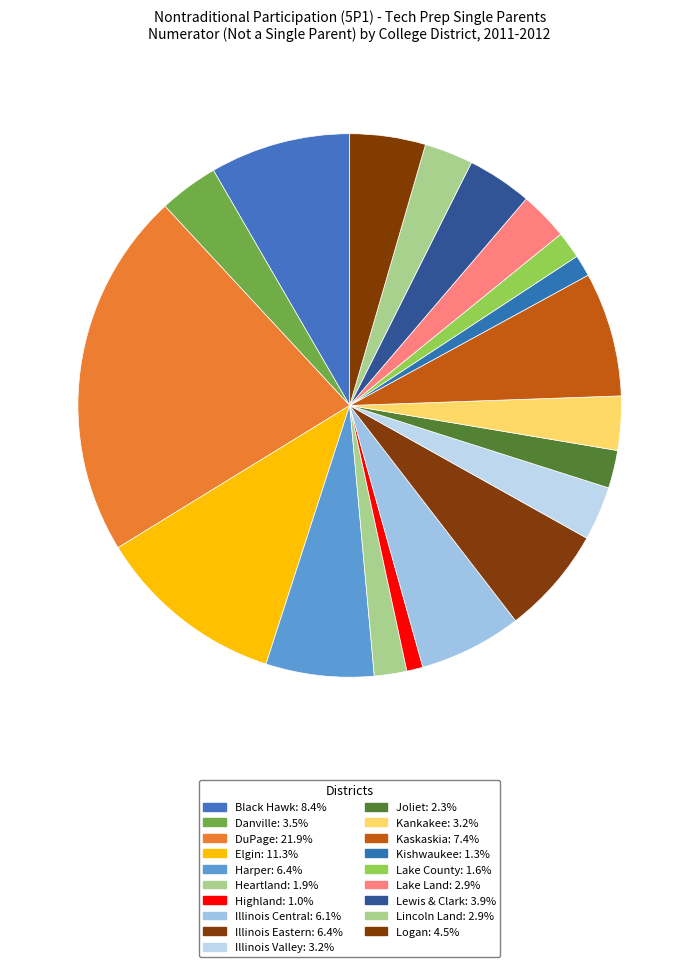

What is the total percentage of Kaskaskia and Kishwaukee?

8.7%